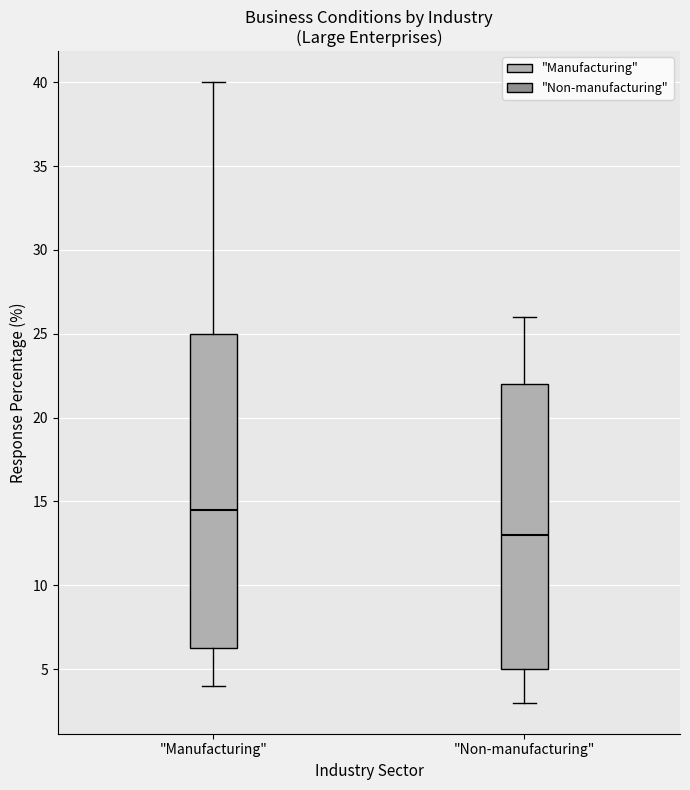

Reading left to right, read every box against the y-axis: the position of its median line, the range the box covers, and the ends of its whiskers. The values are not printed on the chart, so give them approximately, as read against the axis.

"Manufacturing": median 14.5, box 6.5 to 25.0, whiskers 4.0 to 40.0
"Non-manufacturing": median 13.0, box 5.0 to 22.0, whiskers 3.0 to 26.0